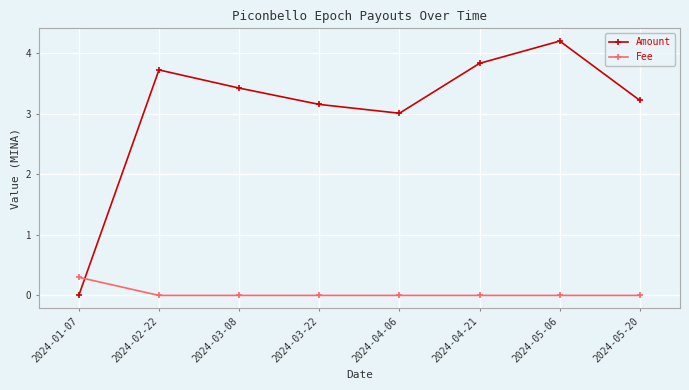

What is the label of the 4th point from the right?

2024-04-06